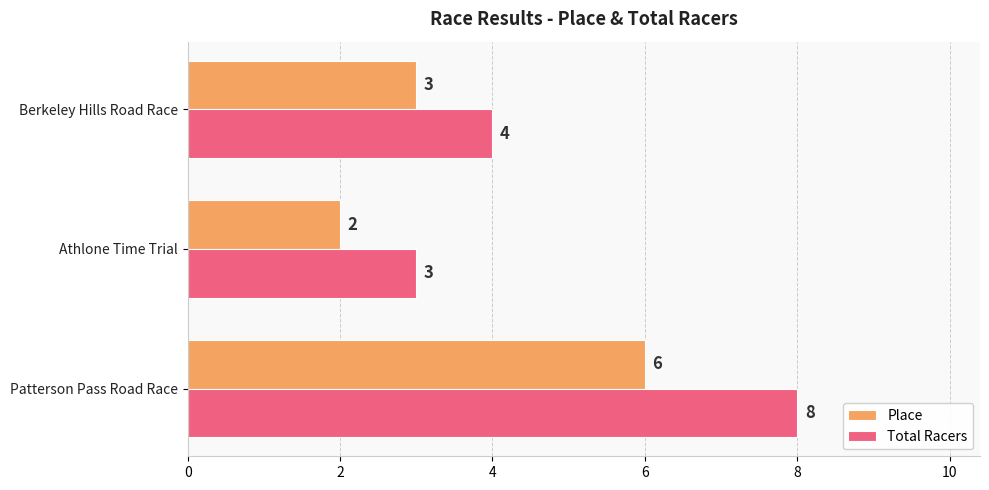

Rank the series by their average value, from highest to lowest.

Total Racers, Place